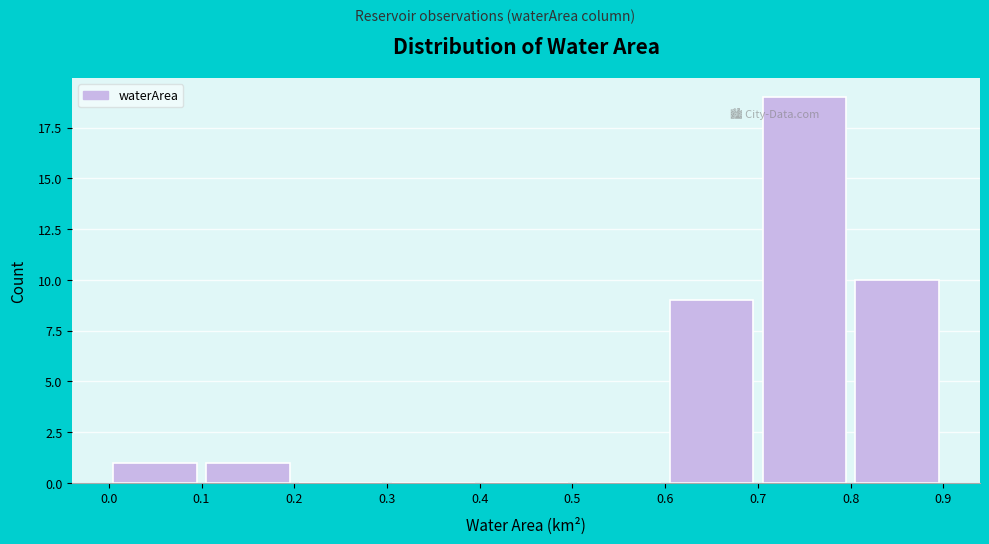

Reading left to right, list every bar in this chart as the range it spans on the x-axis followed by its height. The values are not printed on the chart, so give them approximately, as read against the axis.

0.0 to 0.1: 1
0.1 to 0.2: 1
0.2 to 0.3: 0
0.3 to 0.4: 0
0.4 to 0.5: 0
0.5 to 0.6: 0
0.6 to 0.7: 9
0.7 to 0.8: 19
0.8 to 0.9: 10